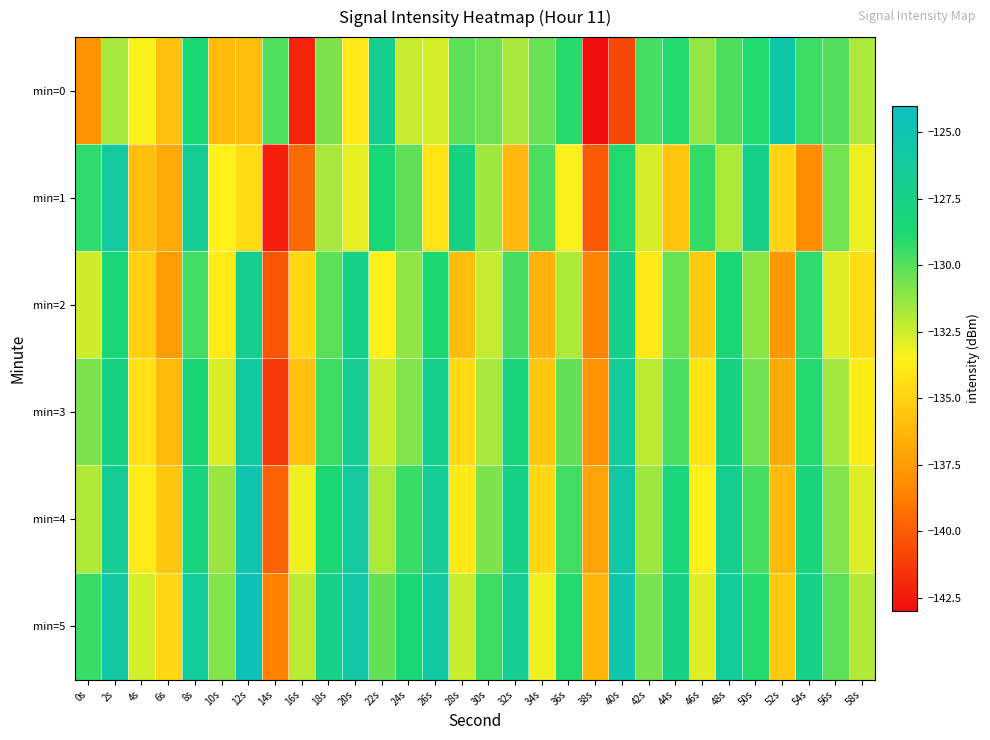

Reading left to right, extract all data points from this chart.

min=0: 0s=-137.9	2s=-131.7	4s=-133.4	6s=-135.8	8s=-128.6	10s=-136.1	12s=-136.0	14s=-129.9	16s=-142.1	18s=-130.8	20s=-134.0	22s=-127.0	24s=-132.3	26s=-132.6	28s=-130.2	30s=-130.5	32s=-131.7	34s=-130.4	36s=-129.1	38s=-142.9	40s=-140.8	42s=-129.7	44s=-129.0	46s=-131.2	48s=-129.8	50s=-128.9	52s=-125.3	54s=-129.5	56s=-129.9	58s=-131.8
min=1: 0s=-129.2	2s=-126.0	4s=-135.9	6s=-136.9	8s=-126.8	10s=-133.6	12s=-134.5	14s=-142.3	16s=-139.5	18s=-131.7	20s=-133.0	22s=-128.5	24s=-130.2	26s=-134.1	28s=-127.8	30s=-131.5	32s=-136.2	34s=-129.8	36s=-133.4	38s=-140.1	40s=-128.9	42s=-132.7	44s=-135.6	46s=-129.3	48s=-131.8	50s=-127.4	52s=-134.9	54s=-138.2	56s=-130.6	58s=-133.1
min=2: 0s=-132.5	2s=-128.3	4s=-135.1	6s=-137.4	8s=-129.6	10s=-133.8	12s=-126.9	14s=-140.2	16s=-134.7	18s=-130.1	20s=-127.5	22s=-133.6	24s=-131.2	26s=-128.8	28s=-135.9	30s=-132.3	32s=-129.7	34s=-136.4	36s=-131.8	38s=-138.5	40s=-127.2	42s=-133.9	44s=-130.4	46s=-135.3	48s=-128.6	50s=-131.1	52s=-137.7	54s=-129.2	56s=-132.8	58s=-134.5
min=3: 0s=-130.8	2s=-127.6	4s=-134.3	6s=-136.1	8s=-128.4	10s=-132.7	12s=-125.9	14s=-141.3	16s=-135.8	18s=-129.5	20s=-126.8	22s=-132.4	24s=-130.9	26s=-127.3	28s=-134.6	30s=-131.7	32s=-128.2	34s=-135.5	36s=-130.3	38s=-137.9	40s=-126.4	42s=-132.1	44s=-129.8	46s=-134.2	48s=-127.7	50s=-130.5	52s=-136.8	54s=-128.9	56s=-131.6	58s=-133.7
min=4: 0s=-131.9	2s=-126.7	4s=-133.8	6s=-135.5	8s=-127.9	10s=-131.4	12s=-125.1	14s=-139.8	16s=-133.2	18s=-128.7	20s=-126.1	22s=-131.8	24s=-129.4	26s=-126.6	28s=-133.9	30s=-130.8	32s=-127.5	34s=-134.7	36s=-129.6	38s=-137.1	40s=-125.8	42s=-131.5	44s=-128.3	46s=-133.6	48s=-126.9	50s=-129.7	52s=-136.1	54s=-128.2	56s=-130.9	58s=-132.8
min=5: 0s=-129.4	2s=-125.8	4s=-132.6	6s=-134.7	8s=-126.3	10s=-130.9	12s=-124.5	14s=-138.6	16s=-132.1	18s=-127.4	20s=-125.6	22s=-130.3	24s=-128.7	26s=-125.9	28s=-132.4	30s=-129.5	32s=-126.8	34s=-133.2	36s=-128.9	38s=-136.3	40s=-125.1	42s=-130.7	44s=-127.6	46s=-132.8	48s=-126.2	50s=-128.9	52s=-135.4	54s=-127.5	56s=-130.1	58s=-131.9